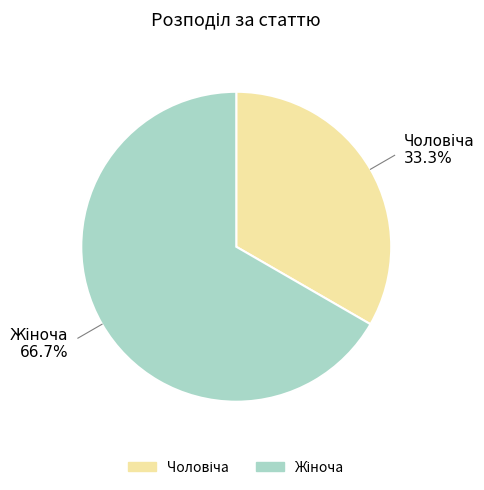

Is there a majority slice in this chart?

Yes